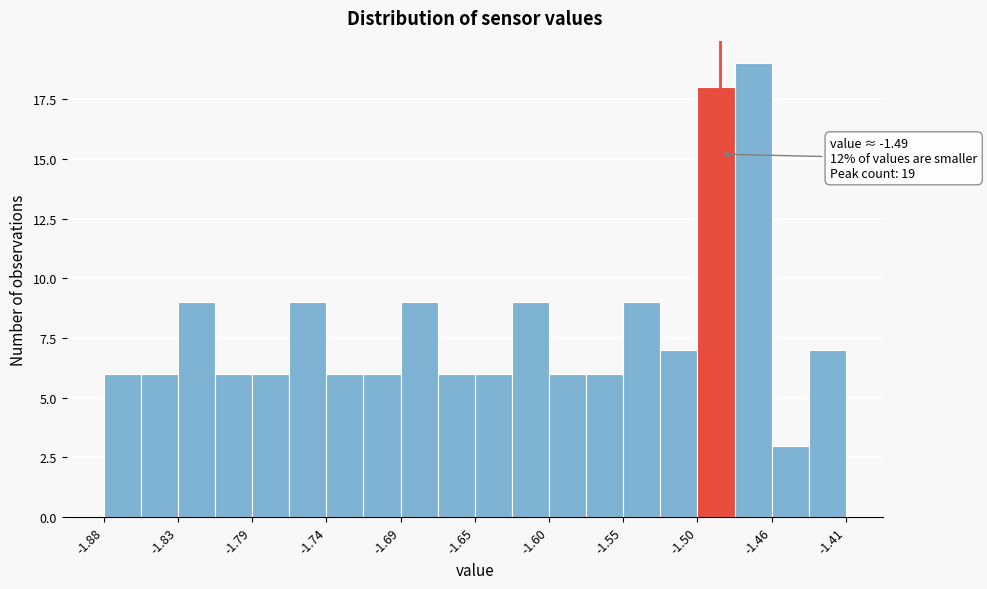

Over which range of the x-axis is the bar tallest?

-1.480 to -1.455